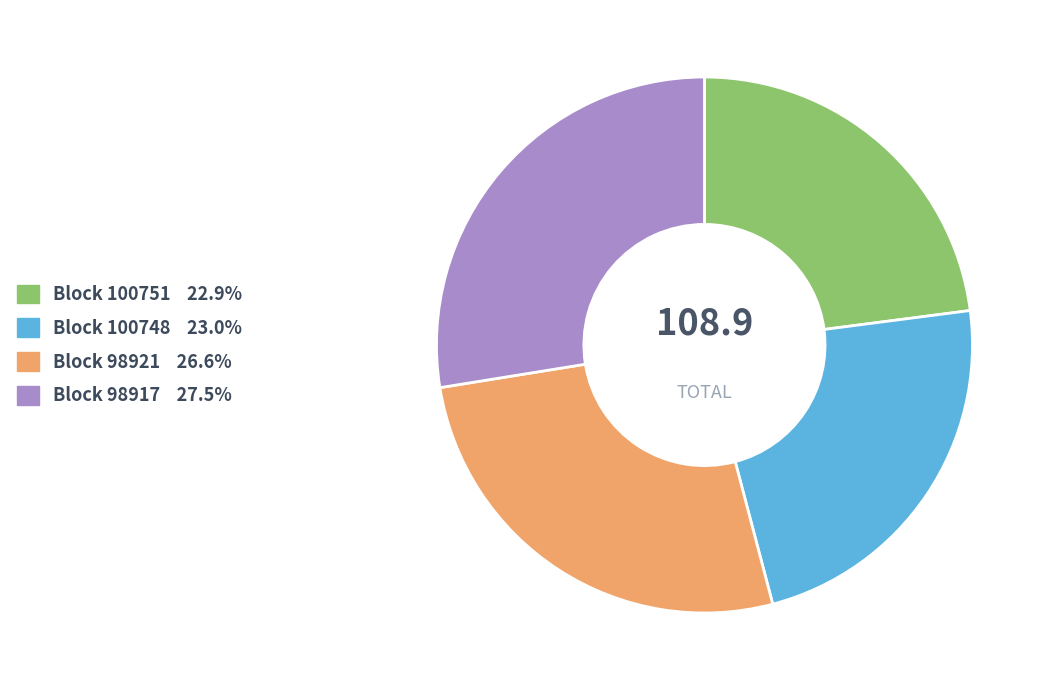

Does Block 100748 23.0% account for over 50% of the chart?

No